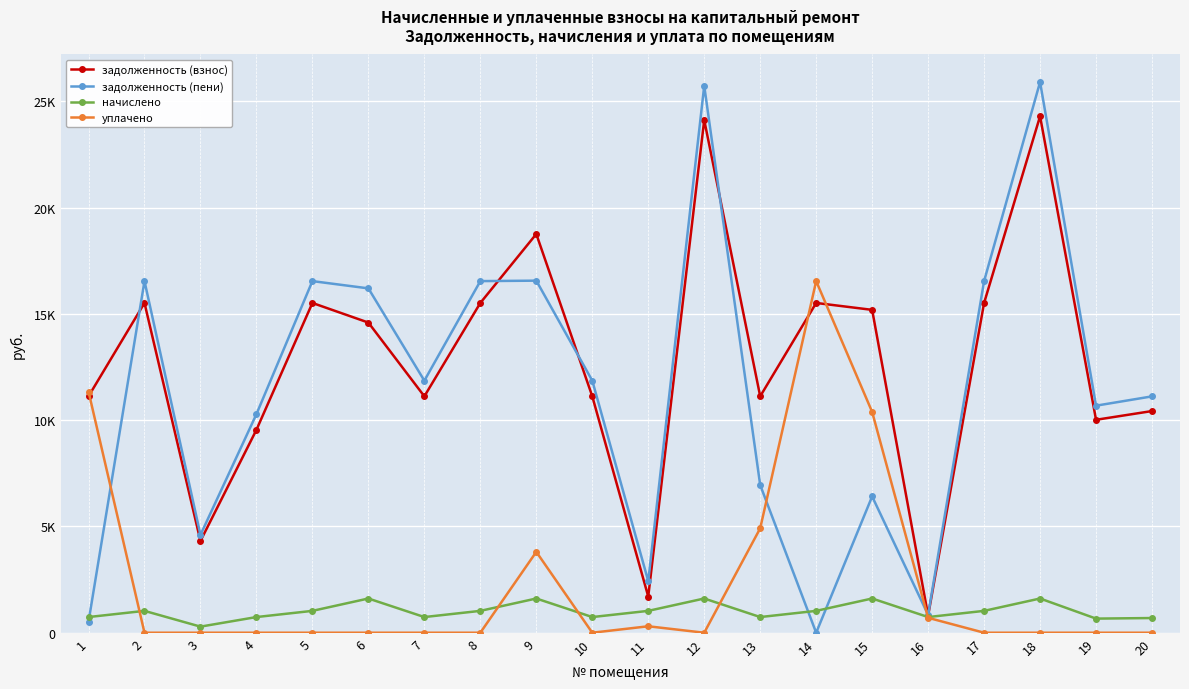

Is this an area chart (filled region under the line)?

No